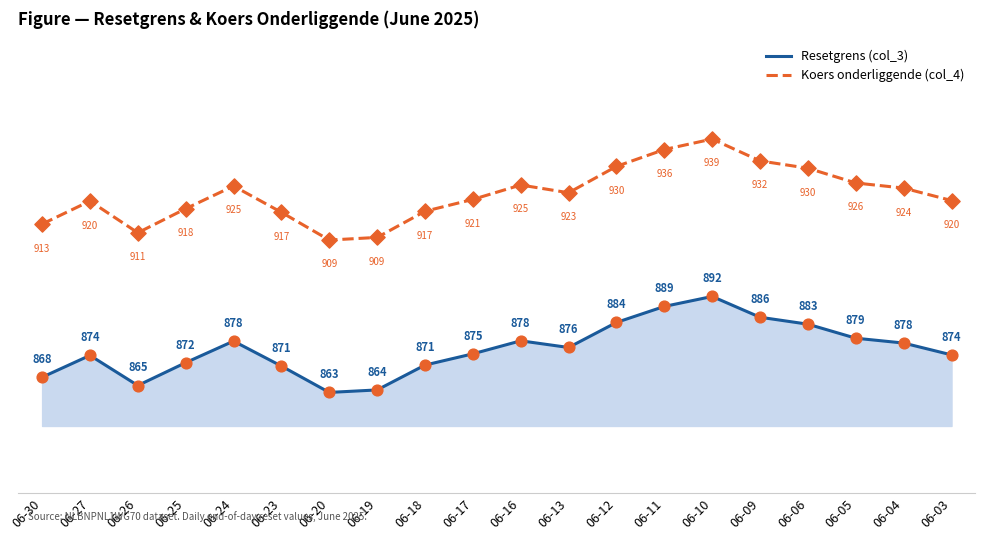

Between 06-17 and 06-11, which series saw the biggest shift?

Koers onderliggende (col_4)